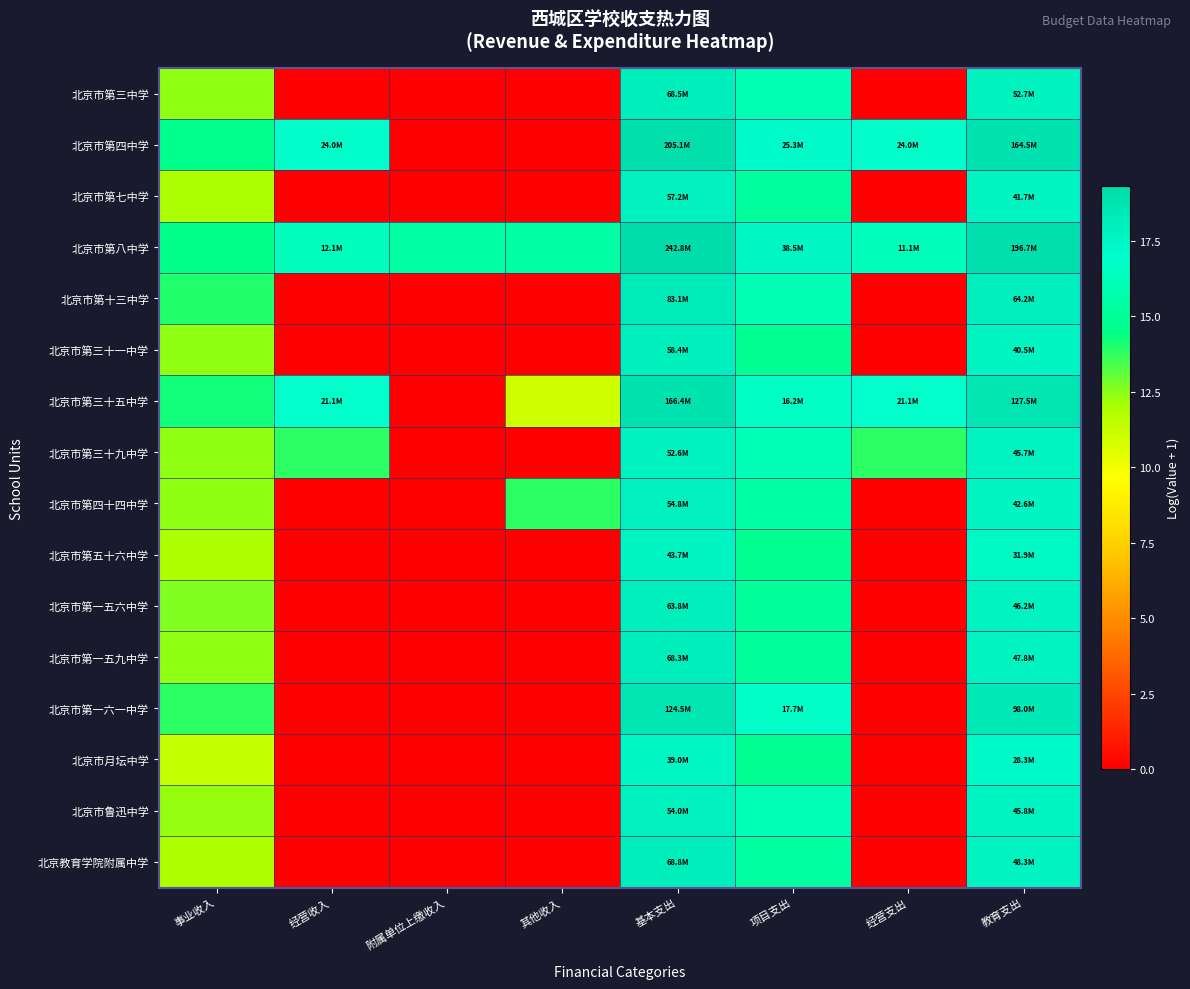

Reading left to right, what are all the values shown in this chart?

北京市第三中学: 事业收入=12.4	经营收入=0.0	附属单位上缴收入=0.0	其他收入=0.0	基本支出=18.0	项目支出=15.9	经营支出=0.0	教育支出=17.8
北京市第四中学: 事业收入=14.6	经营收入=17.0	附属单位上缴收入=0.0	其他收入=0.0	基本支出=19.1	项目支出=17.0	经营支出=17.0	教育支出=18.9
北京市第七中学: 事业收入=12.1	经营收入=0.0	附属单位上缴收入=0.0	其他收入=0.0	基本支出=17.9	项目支出=15.2	经营支出=0.0	教育支出=17.5
北京市第八中学: 事业收入=14.6	经营收入=16.3	附属单位上缴收入=15.3	其他收入=15.5	基本支出=19.3	项目支出=17.5	经营支出=16.2	教育支出=19.1
北京市第十三中学: 事业收入=14.0	经营收入=0.0	附属单位上缴收入=0.0	其他收入=0.0	基本支出=18.2	项目支出=16.0	经营支出=0.0	教育支出=18.0
北京市第三十一中学: 事业收入=12.4	经营收入=0.0	附属单位上缴收入=0.0	其他收入=0.0	基本支出=17.9	项目支出=14.7	经营支出=0.0	教育支出=17.5
北京市第三十五中学: 事业收入=14.3	经营收入=16.9	附属单位上缴收入=0.0	其他收入=11.0	基本支出=18.9	项目支出=16.6	经营支出=16.9	教育支出=18.7
北京市第三十九中学: 事业收入=12.4	经营收入=13.9	附属单位上缴收入=0.0	其他收入=0.0	基本支出=17.8	项目支出=16.1	经营支出=13.9	教育支出=17.6
北京市第四十四中学: 事业收入=12.4	经营收入=0.0	附属单位上缴收入=0.0	其他收入=13.8	基本支出=17.8	项目支出=15.6	经营支出=0.0	教育支出=17.6
北京市第五十六中学: 事业收入=12.0	经营收入=0.0	附属单位上缴收入=0.0	其他收入=0.0	基本支出=17.6	项目支出=14.8	经营支出=0.0	教育支出=17.3
北京市第一五六中学: 事业收入=12.7	经营收入=0.0	附属单位上缴收入=0.0	其他收入=0.0	基本支出=18.0	项目支出=15.1	经营支出=0.0	教育支出=17.6
北京市第一五九中学: 事业收入=12.4	经营收入=0.0	附属单位上缴收入=0.0	其他收入=0.0	基本支出=18.0	项目支出=15.1	经营支出=0.0	教育支出=17.7
北京市第一六一中学: 事业收入=13.8	经营收入=0.0	附属单位上缴收入=0.0	其他收入=0.0	基本支出=18.6	项目支出=16.7	经营支出=0.0	教育支出=18.4
北京市月坛中学: 事业收入=11.3	经营收入=0.0	附属单位上缴收入=0.0	其他收入=0.0	基本支出=17.5	项目支出=14.7	经营支出=0.0	教育支出=17.2
北京市鲁迅中学: 事业收入=12.3	经营收入=0.0	附属单位上缴收入=0.0	其他收入=0.0	基本支出=17.8	项目支出=16.1	经营支出=0.0	教育支出=17.6
北京教育学院附属中学: 事业收入=12.0	经营收入=0.0	附属单位上缴收入=0.0	其他收入=0.0	基本支出=18.0	项目支出=15.3	经营支出=0.0	教育支出=17.7